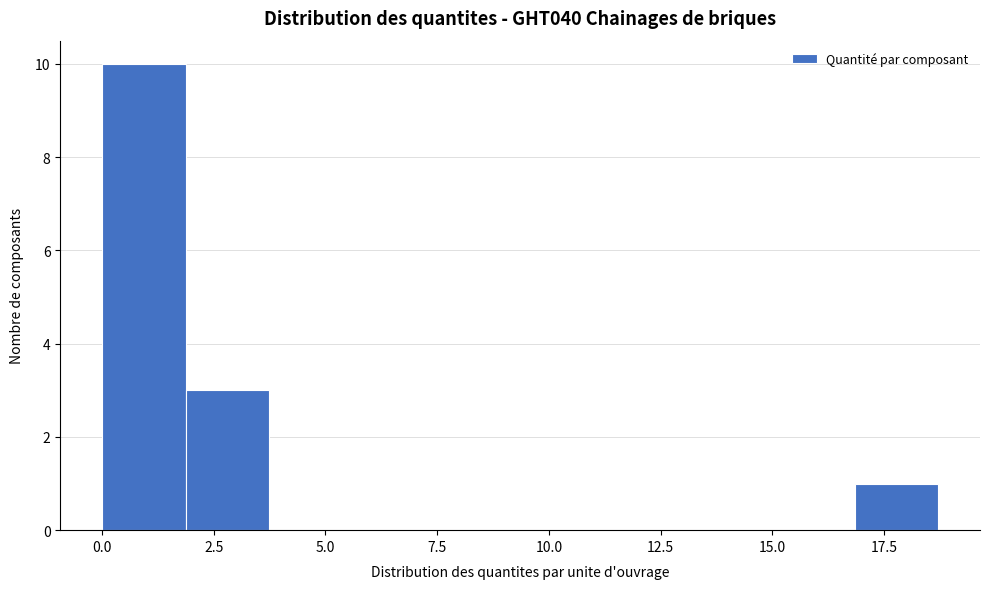

Around what value on the x-axis is the tallest bar? Give the approximate position of its centre, as read against the axis.

1.0